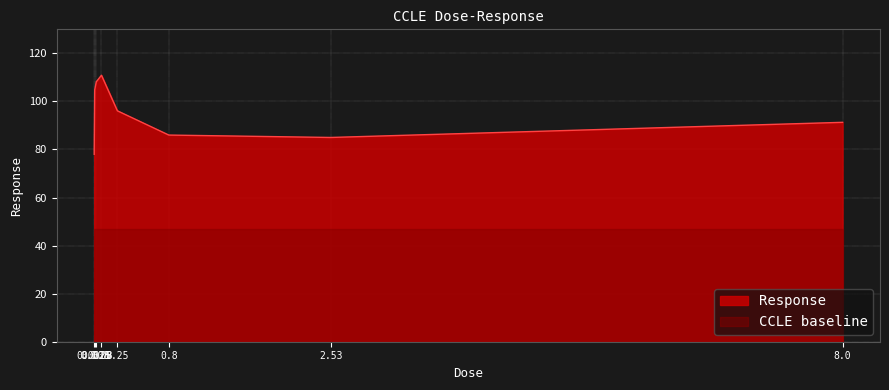

How many points are lower than both their immediate neighbors (excluding endpoints)?

1